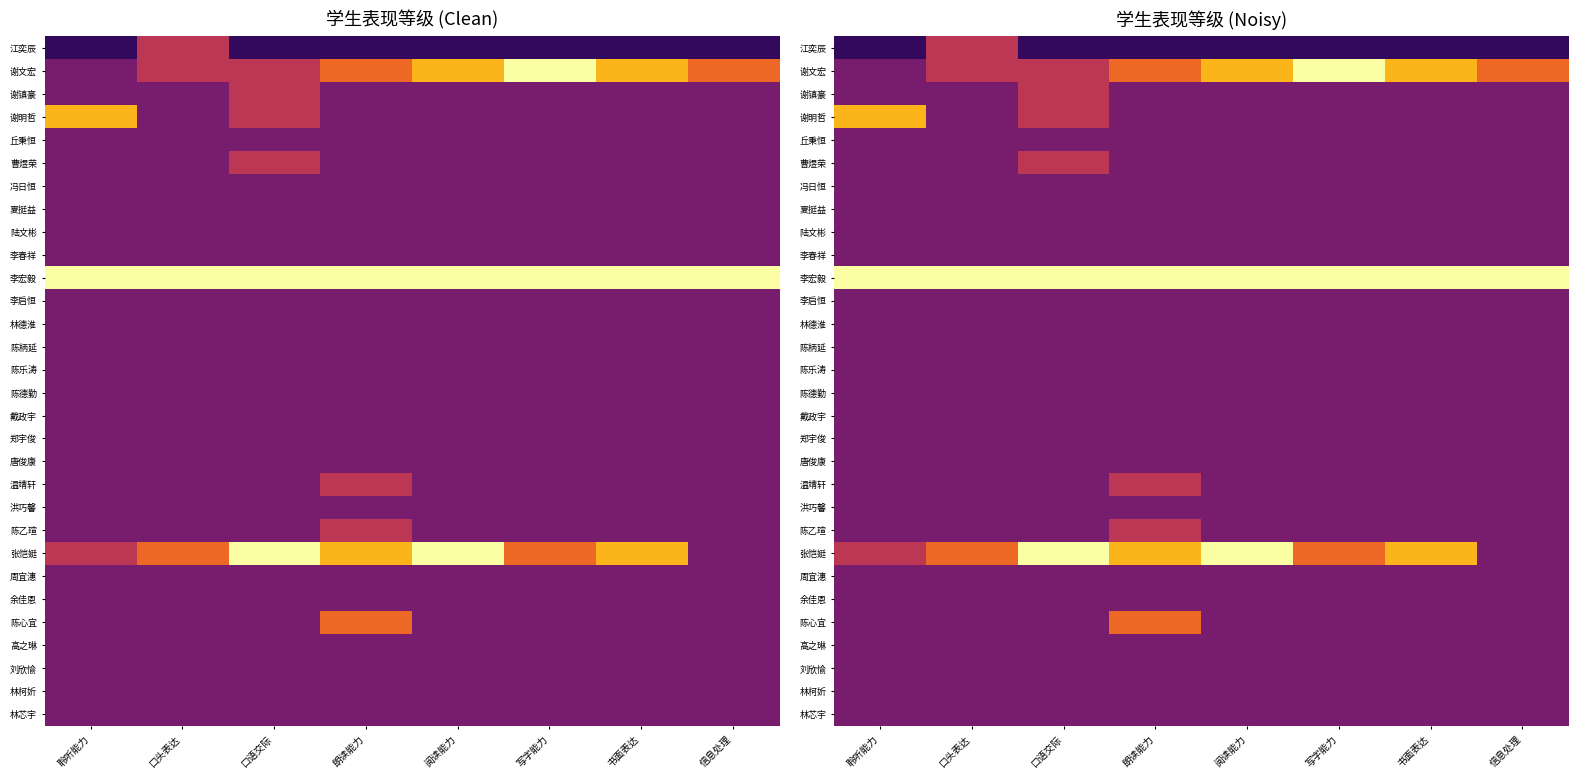

How many categories are shown in the chart?

8